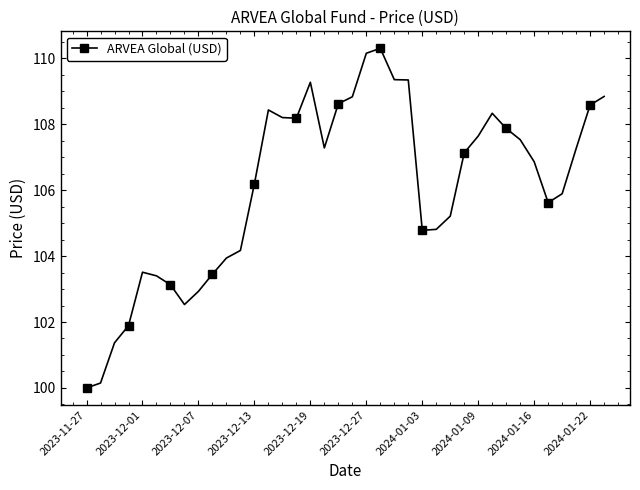

True or false: the data has more than 1 interior local peaks.

True